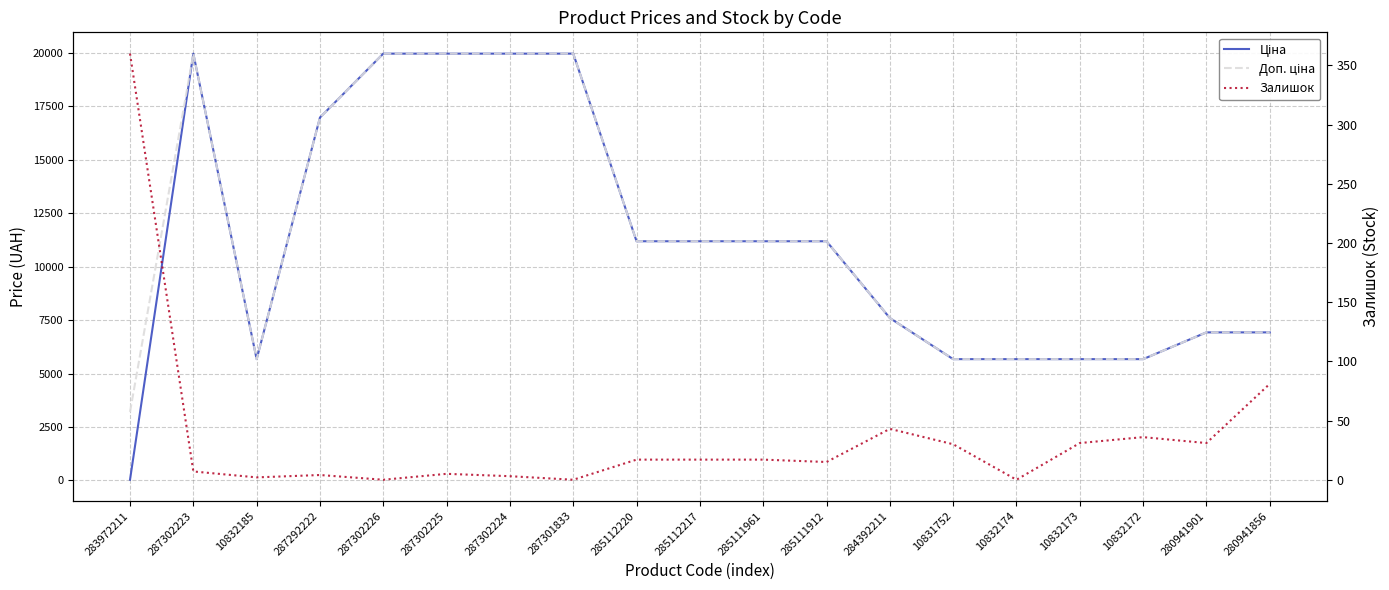

True or false: Ціна and Доп. ціна cross at least once.

False